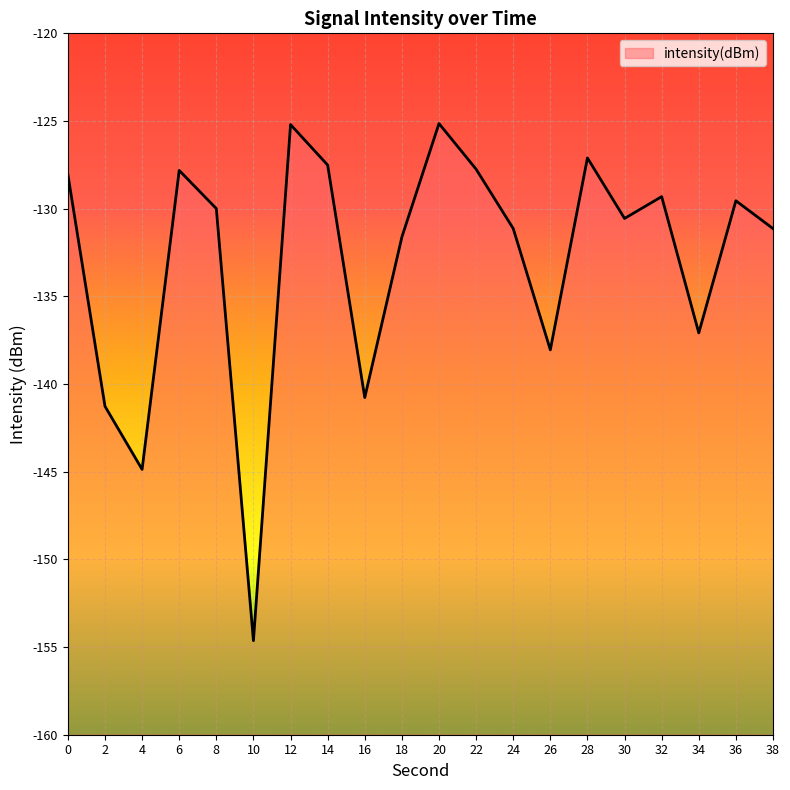

Does the chart display data point markers on the line(s)?

No